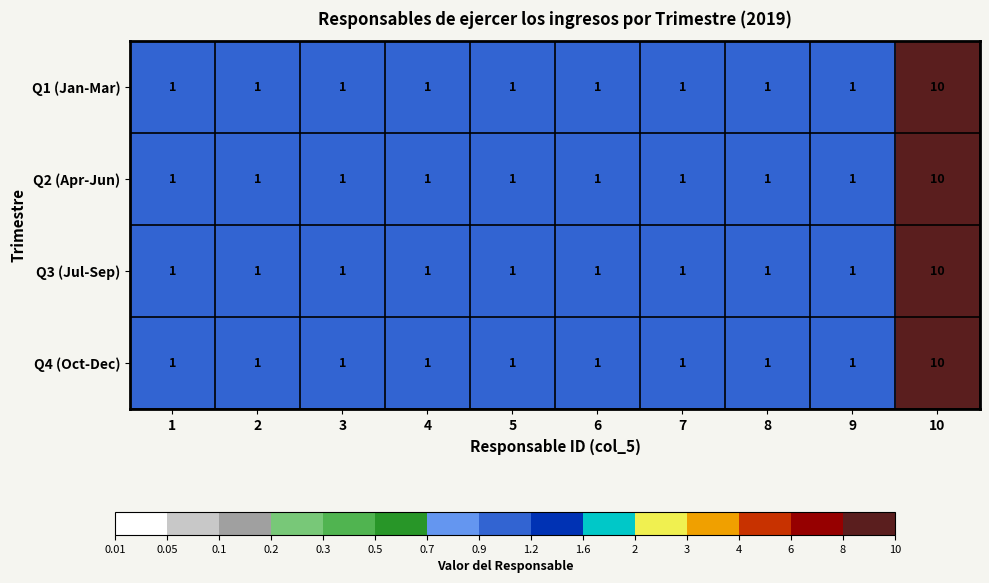

How many Q3 (Jul-Sep) values are between 1 and 2?

9